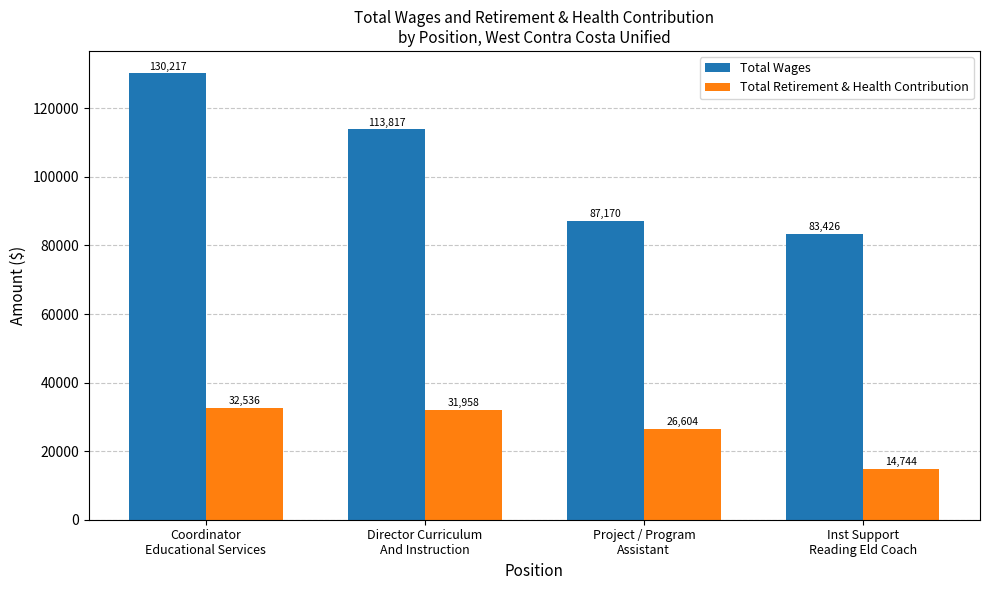

Does the chart contain stacked bars?

No